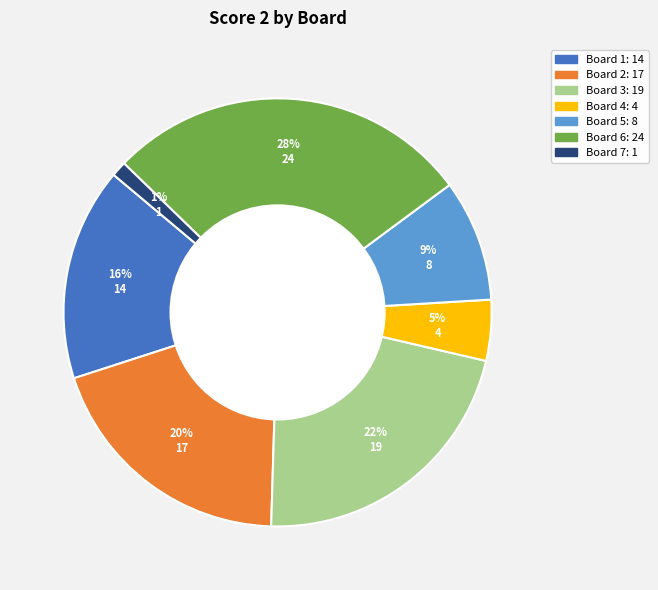

To the nearest percent, what is the average slice percentage?

14%